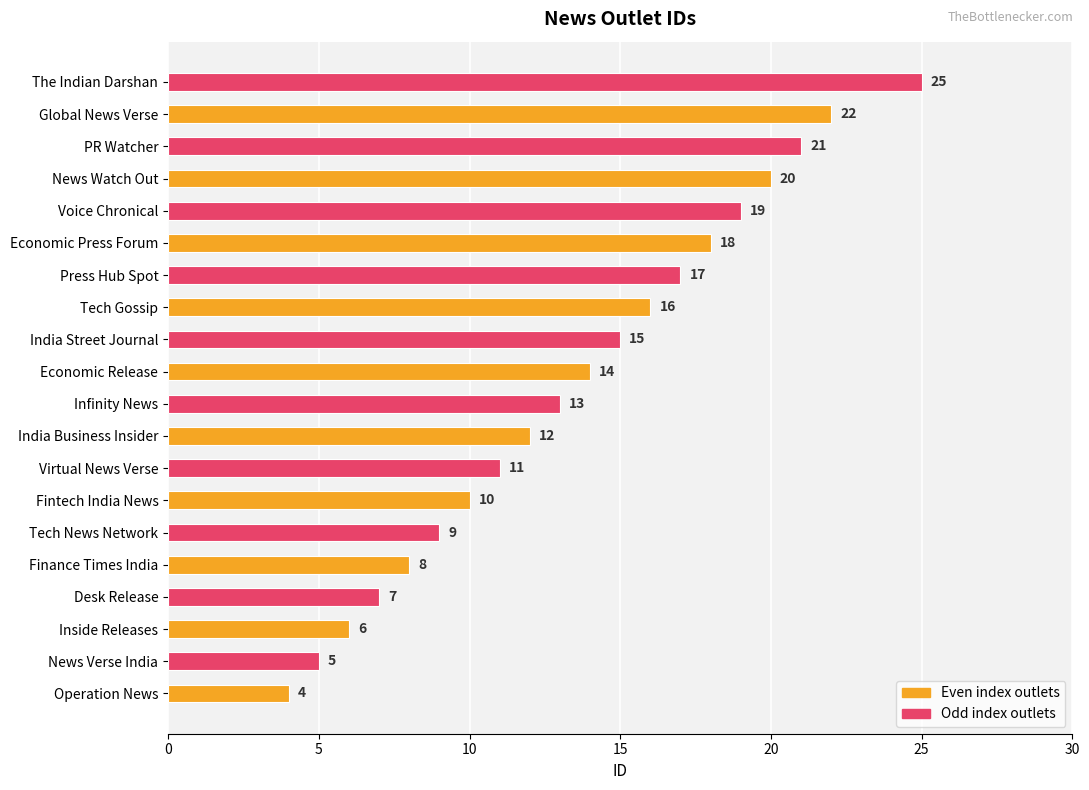

Reading bottom to top, transcribe all the data shown in this chart.

Operation News=4	News Verse India=5	Inside Releases=6	Desk Release=7	Finance Times India=8	Tech News Network=9	Fintech India News=10	Virtual News Verse=11	India Business Insider=12	Infinity News=13	Economic Release=14	India Street Journal=15	Tech Gossip=16	Press Hub Spot=17	Economic Press Forum=18	Voice Chronical=19	News Watch Out=20	PR Watcher=21	Global News Verse=22	The Indian Darshan=25